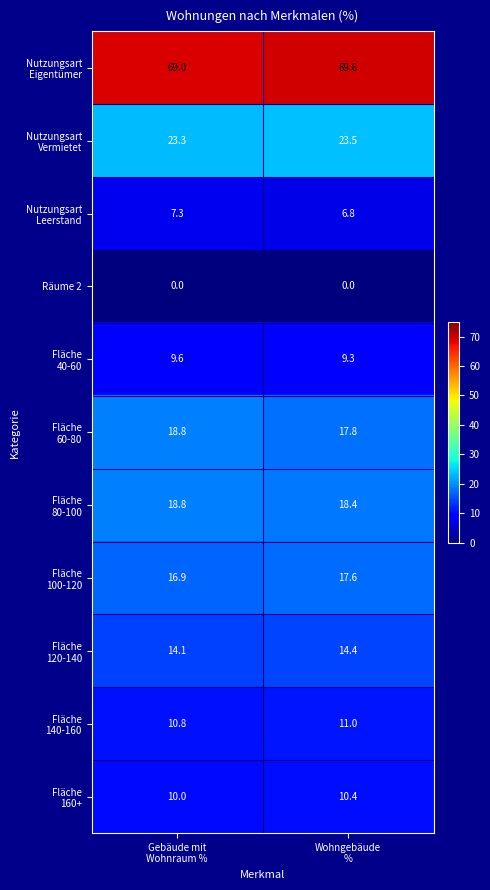

What is the greatest value displayed?

69.6